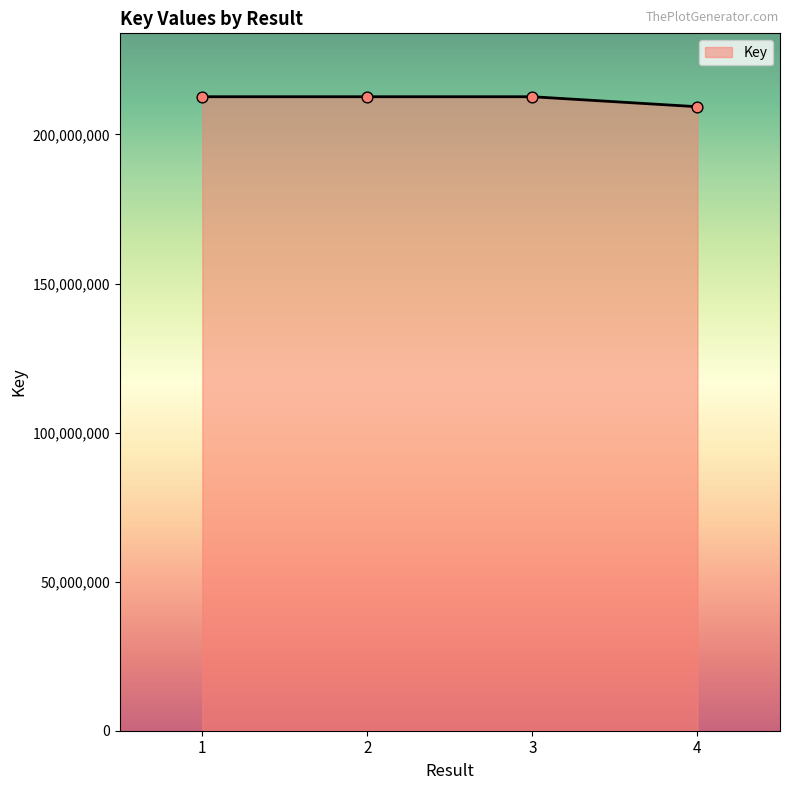

What is the ratio of the value at 3 to the value at 2?

1.0